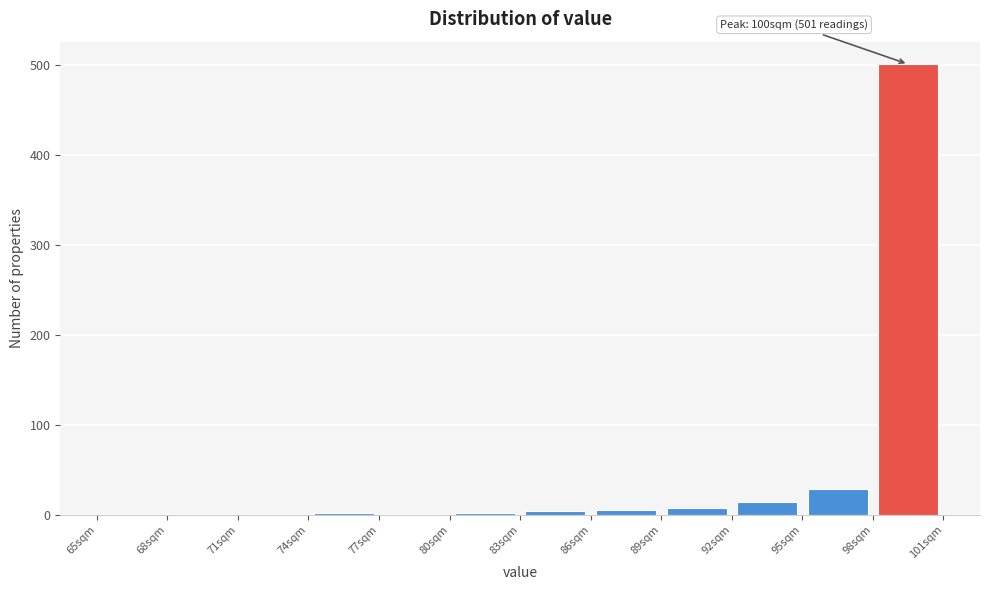

Over which range of the x-axis is the bar tallest?

98 to 101